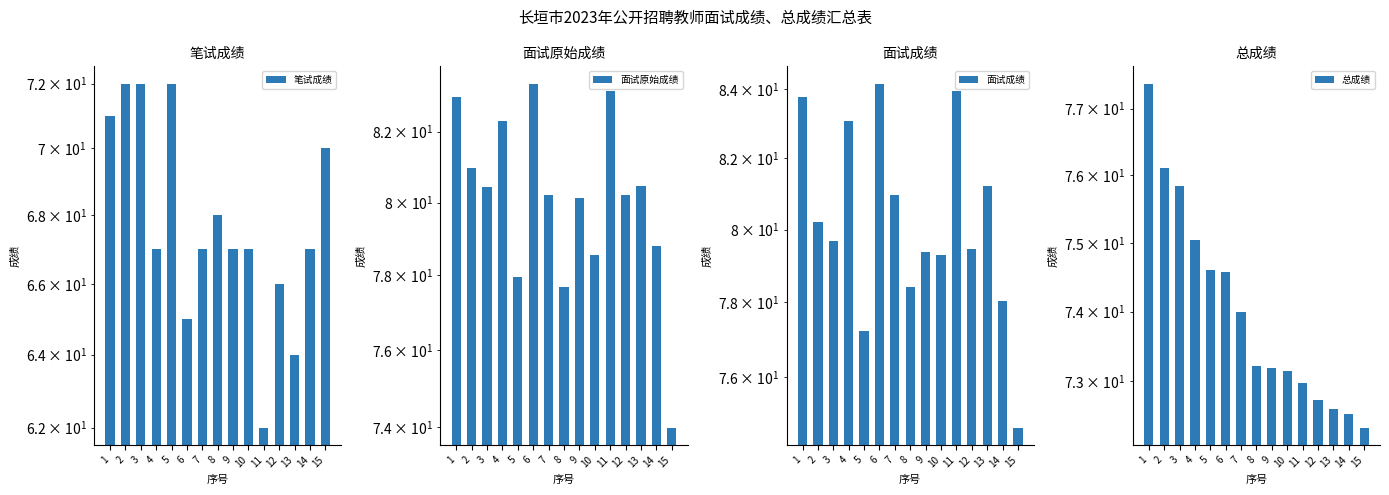

At how many categories does at least one series exceed 66?

15